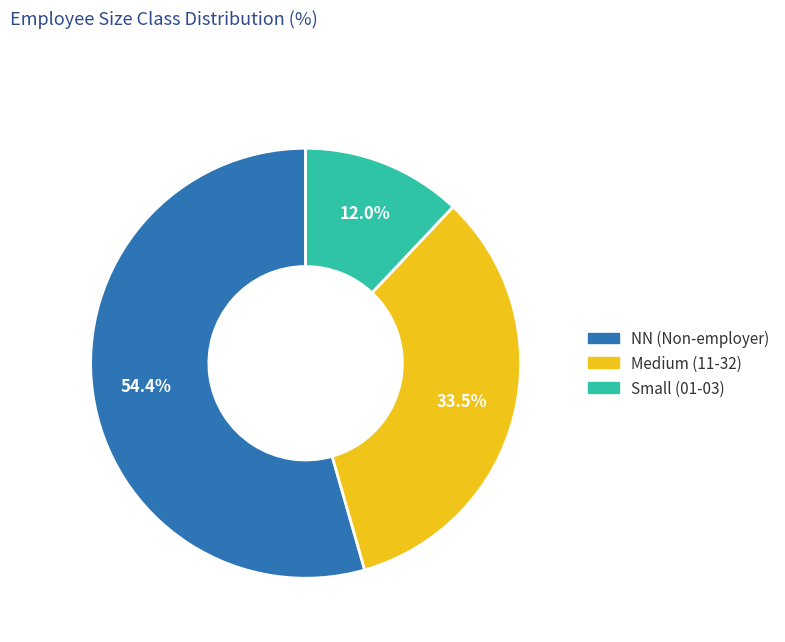

Is there a majority slice in this chart?

Yes